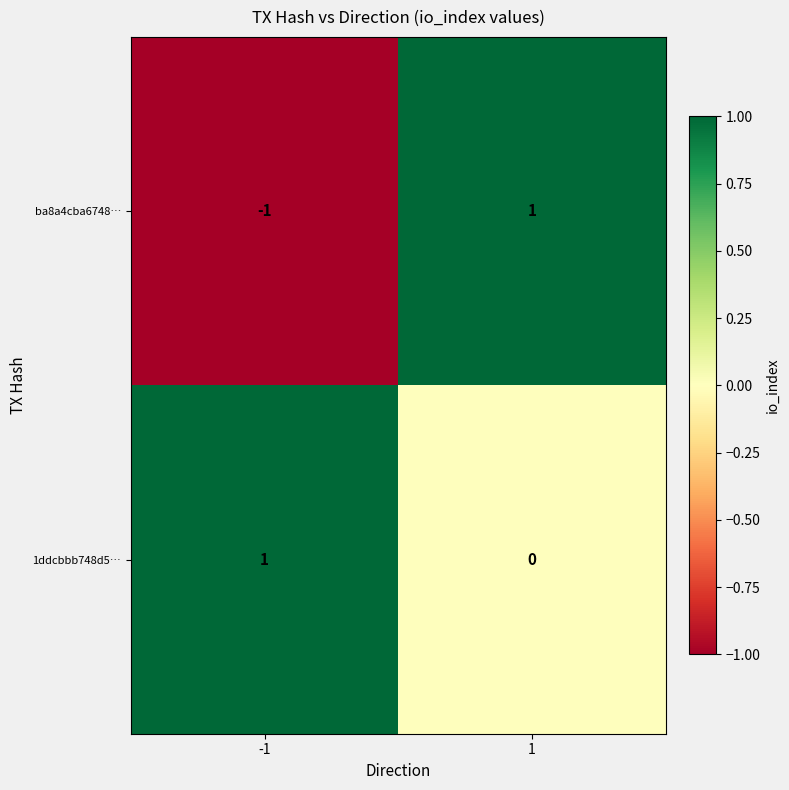

At which category is the sum across all series the highest?

1